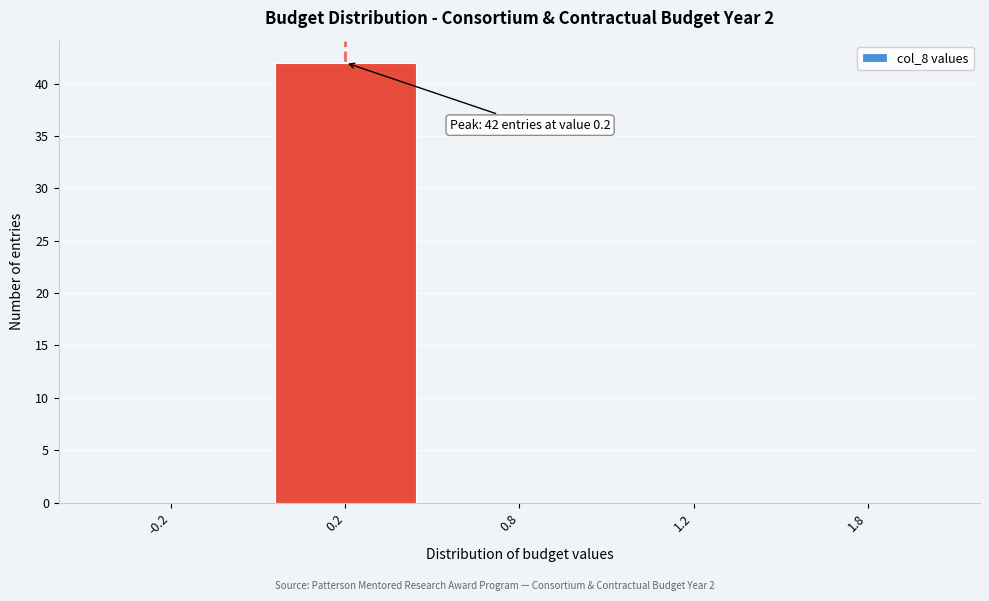

Reading left to right, extract all data points from this chart.

-0.2=0	0.2=42	0.8=0	1.2=0	1.8=0